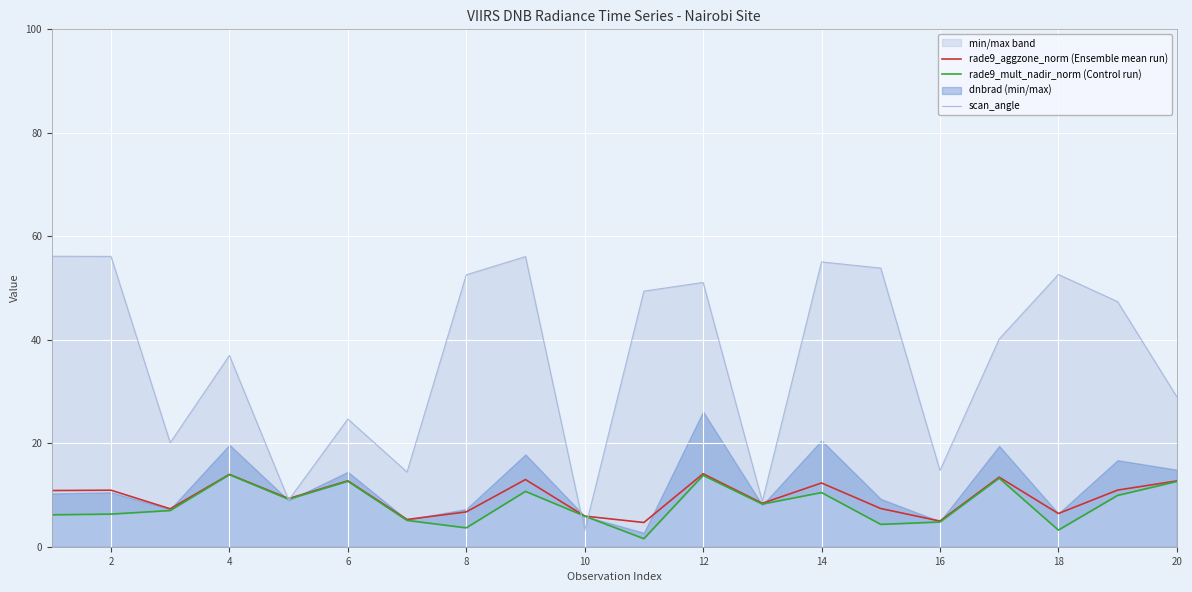

The rade9_aggzone_norm (Ensemble mean run) series shows 14.0 at 4. True or false?

True